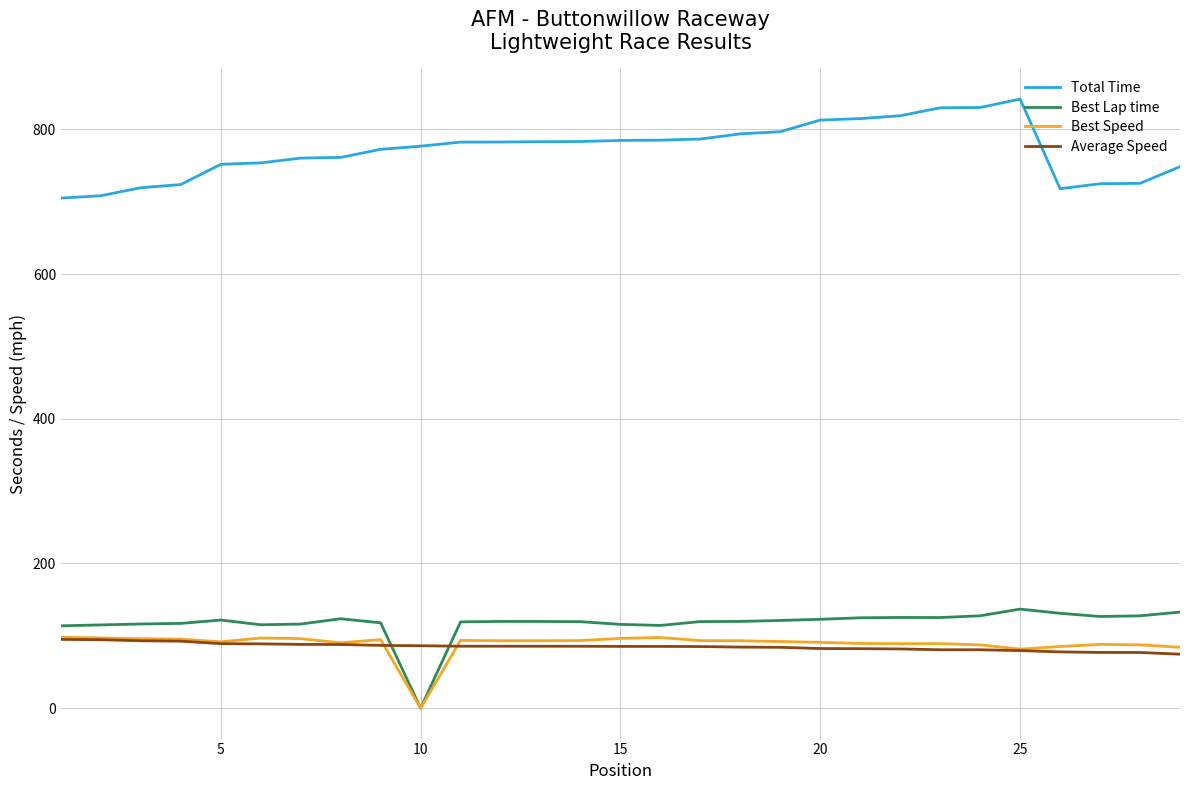

Which series ends up on top after the final intersection of Average Speed and Best Speed?

Best Speed